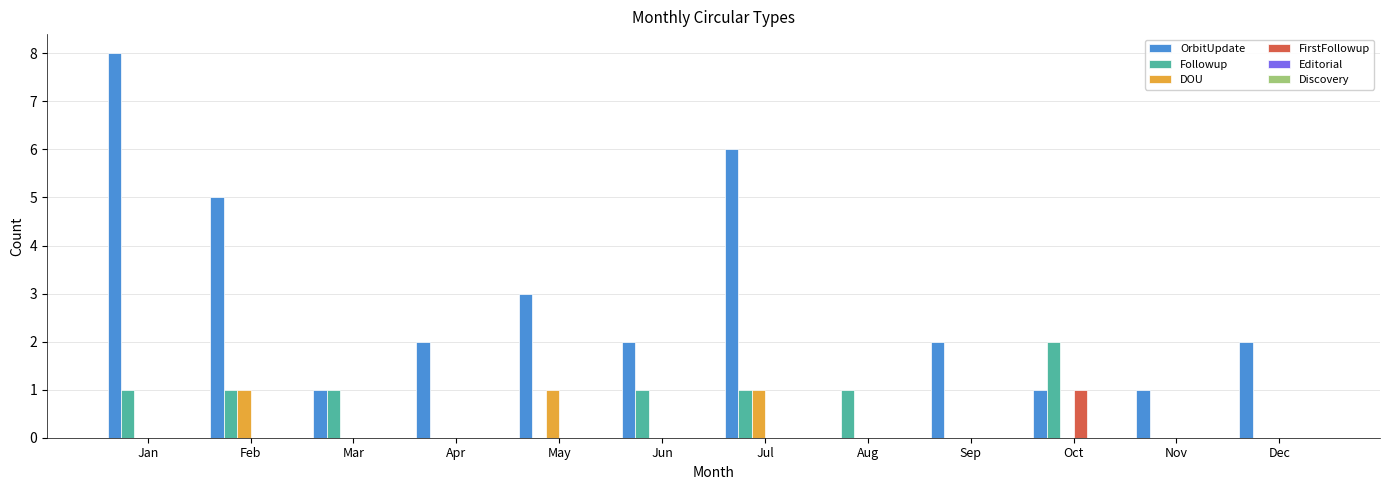

At which label does Followup reach its peak?

Oct